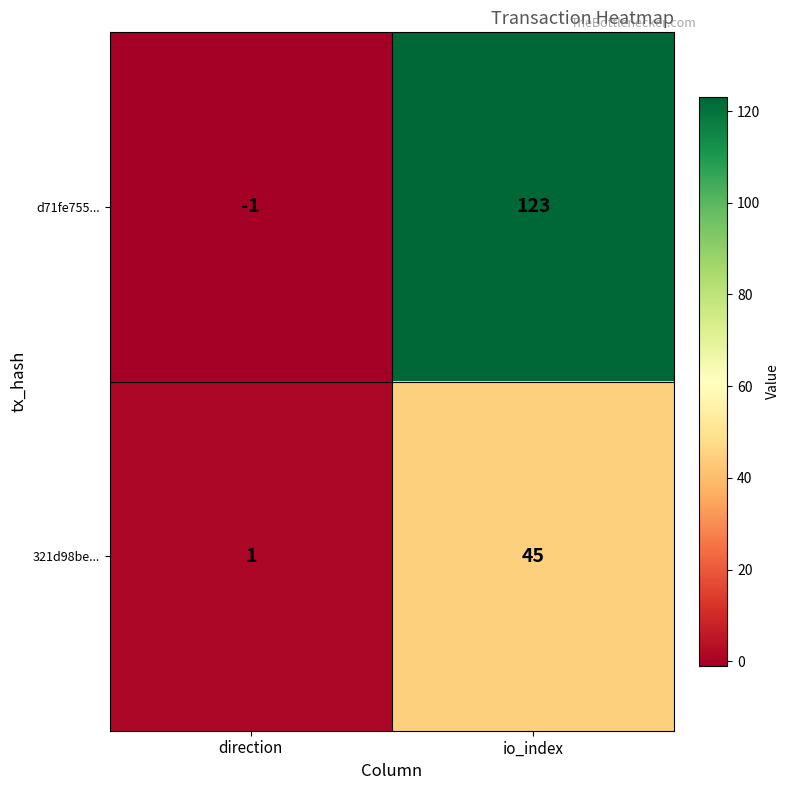

The 321d98be... series shows 20 at io_index. True or false?

False